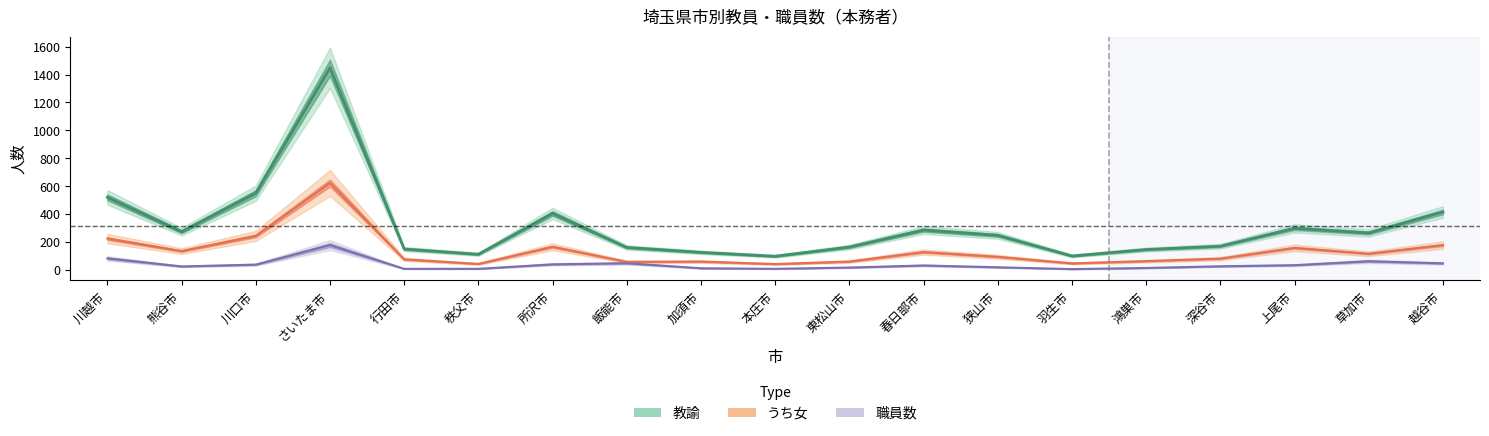

How many lines are shown in the chart?

3